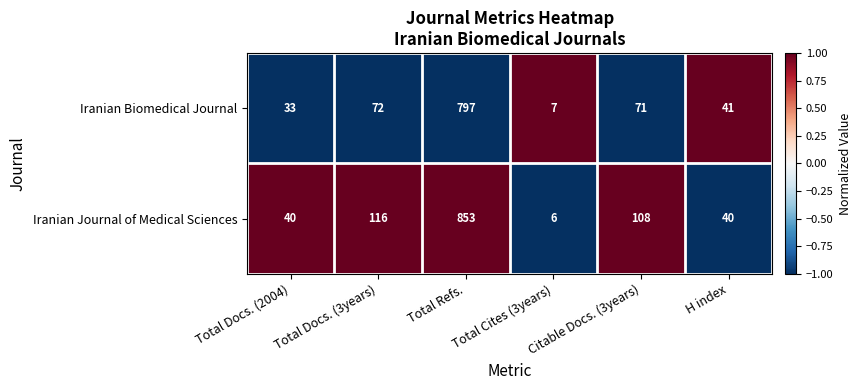

Which series has the widest spread of values?

Iranian Journal of Medical Sciences